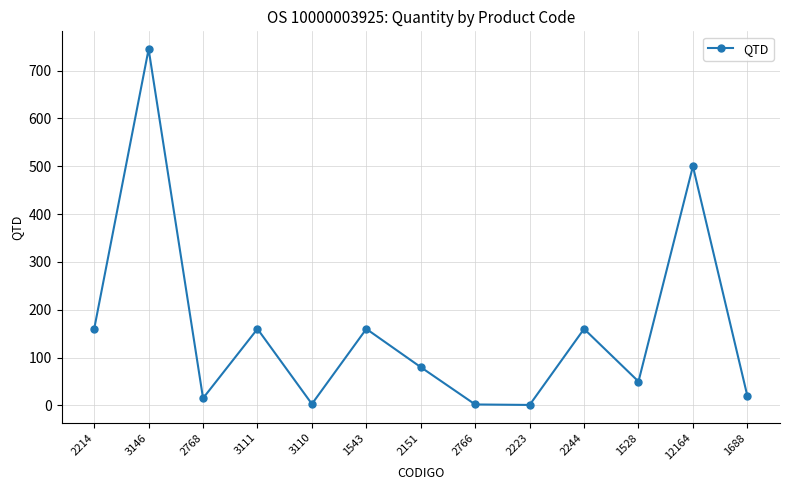

What position from the left is 2768?

3